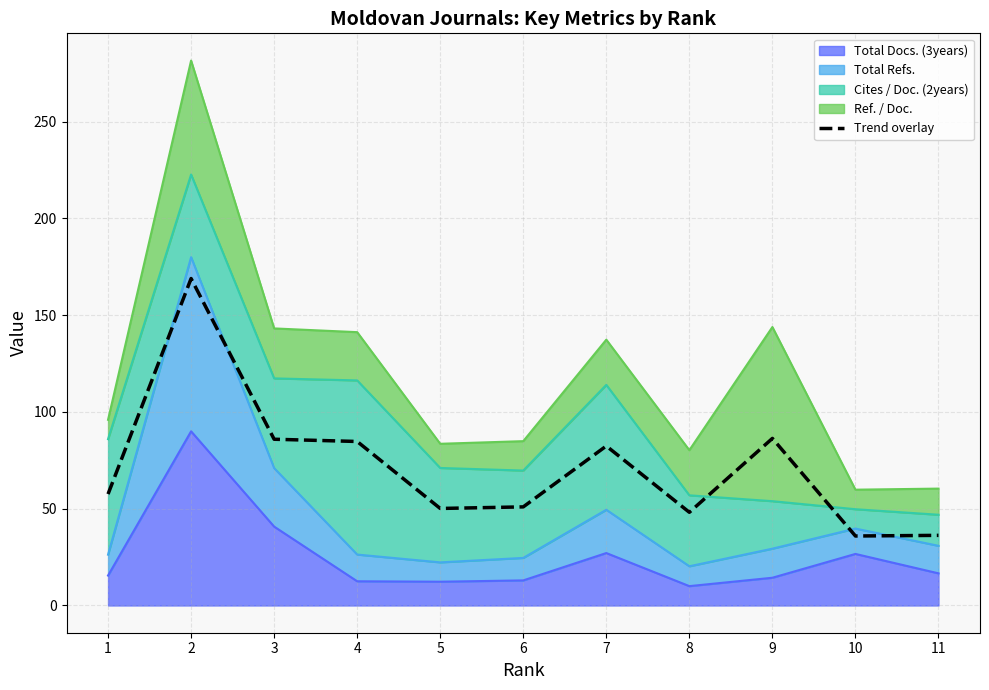

Reading left to right, list all the values displayed in this chart.

57.6	169.0	85.9	84.8	50.1	51.0	82.4	48.2	86.3	35.9	36.2